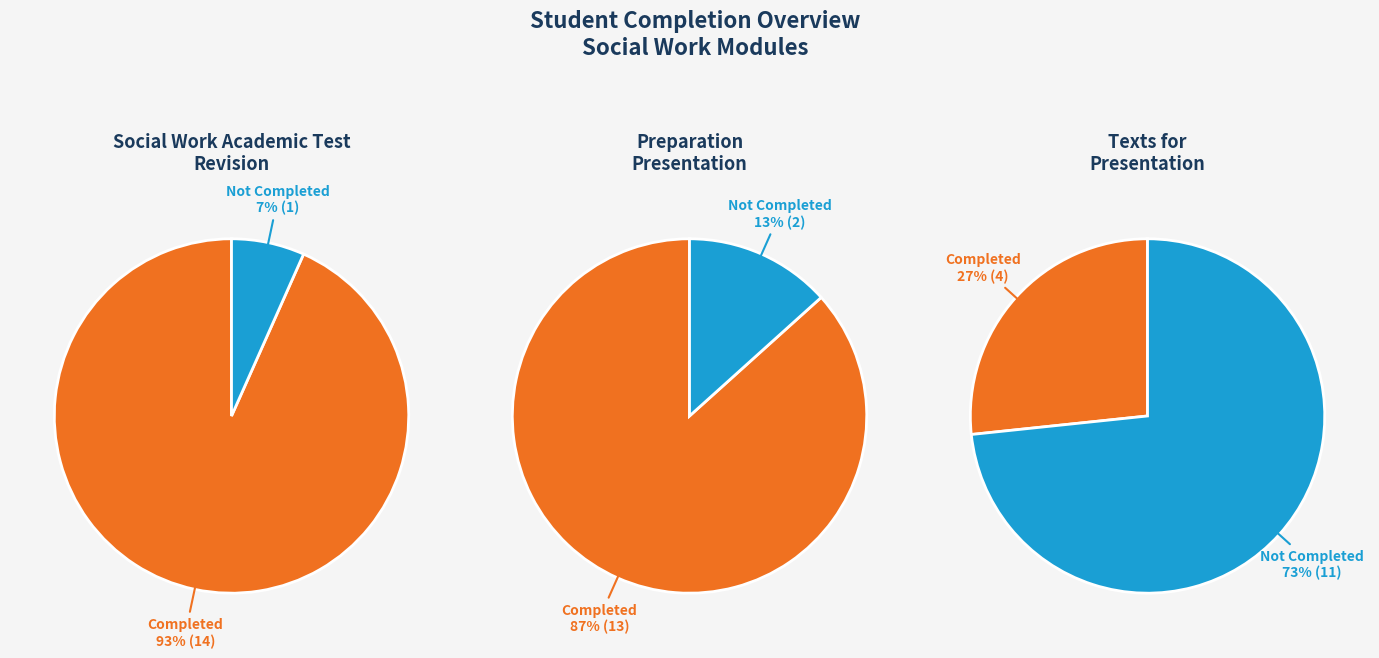

Is it true that BERTHET is 1% of the pie?

False